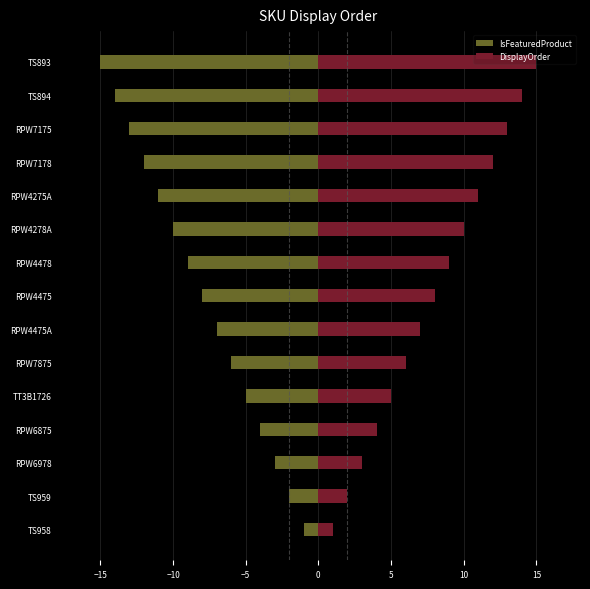

What is the sum of all IsFeaturedProduct values?

-120